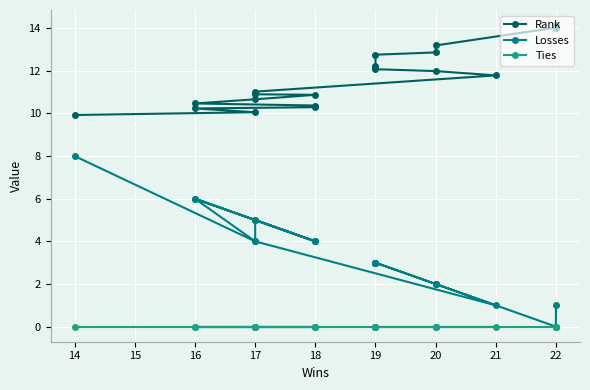

Rank the series at 14 from highest to lowest value.

Rank, Losses, Ties